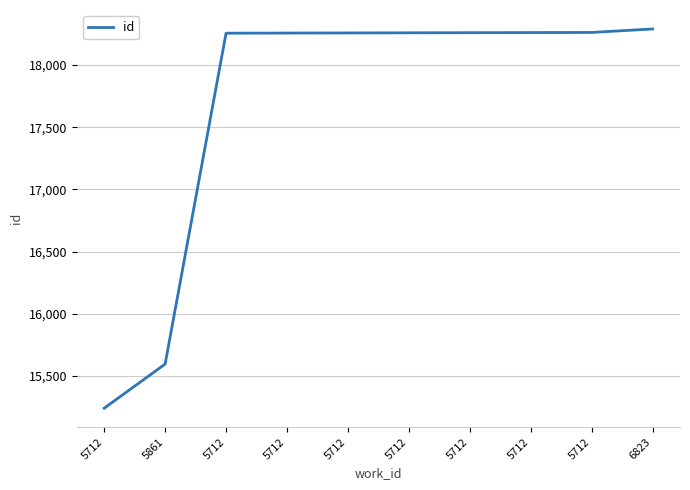

The value at 5712 is 3825. True or false?

False